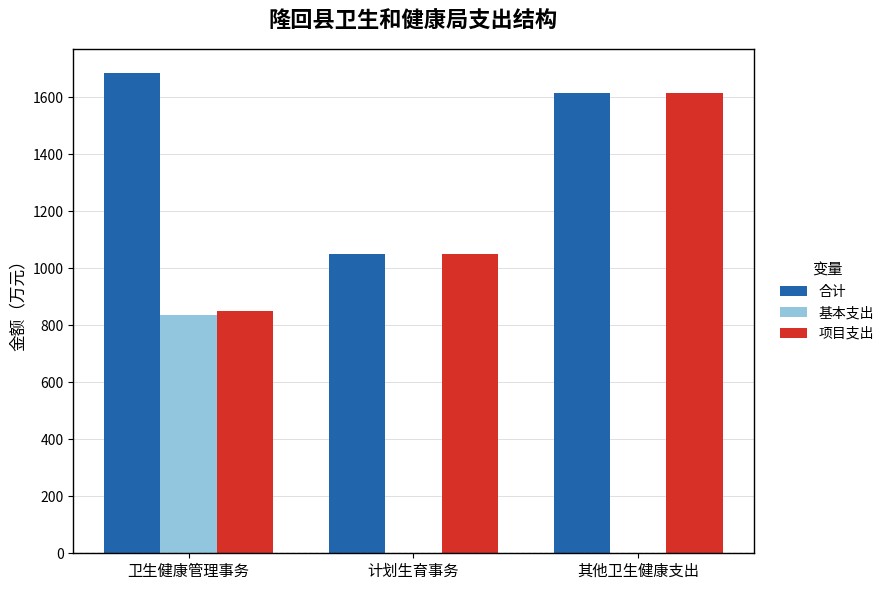

Which series changed the most between 卫生健康管理事务 and 计划生育事务?

基本支出